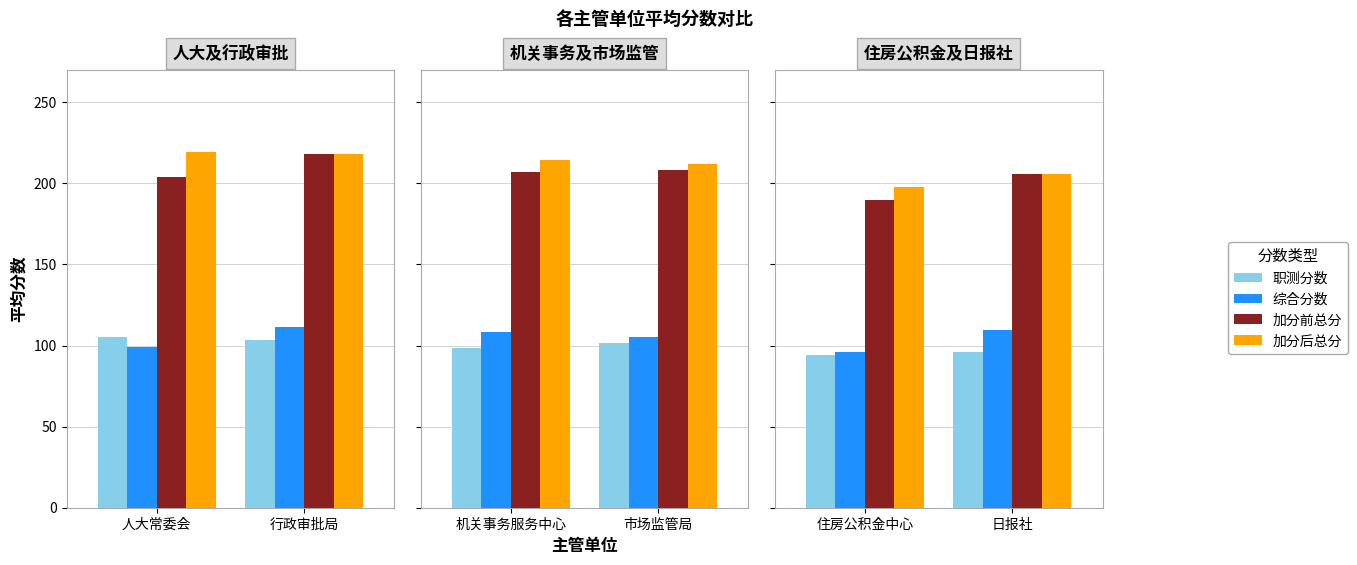

Is the value of 职测分数 at 2 greater than the value of 加分后总分 at 2?

No